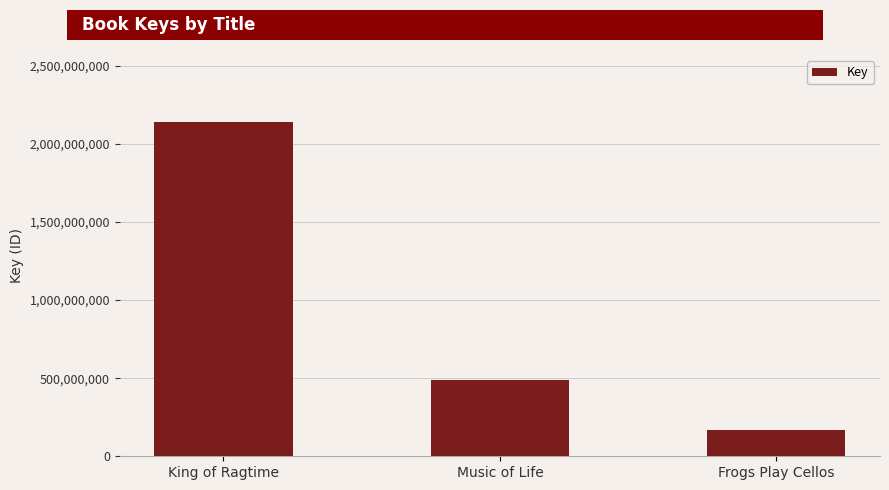

Reading right to left, extract all data points from this chart.

Frogs Play Cellos=170557139	Music of Life=489043658	King of Ragtime=2140791763